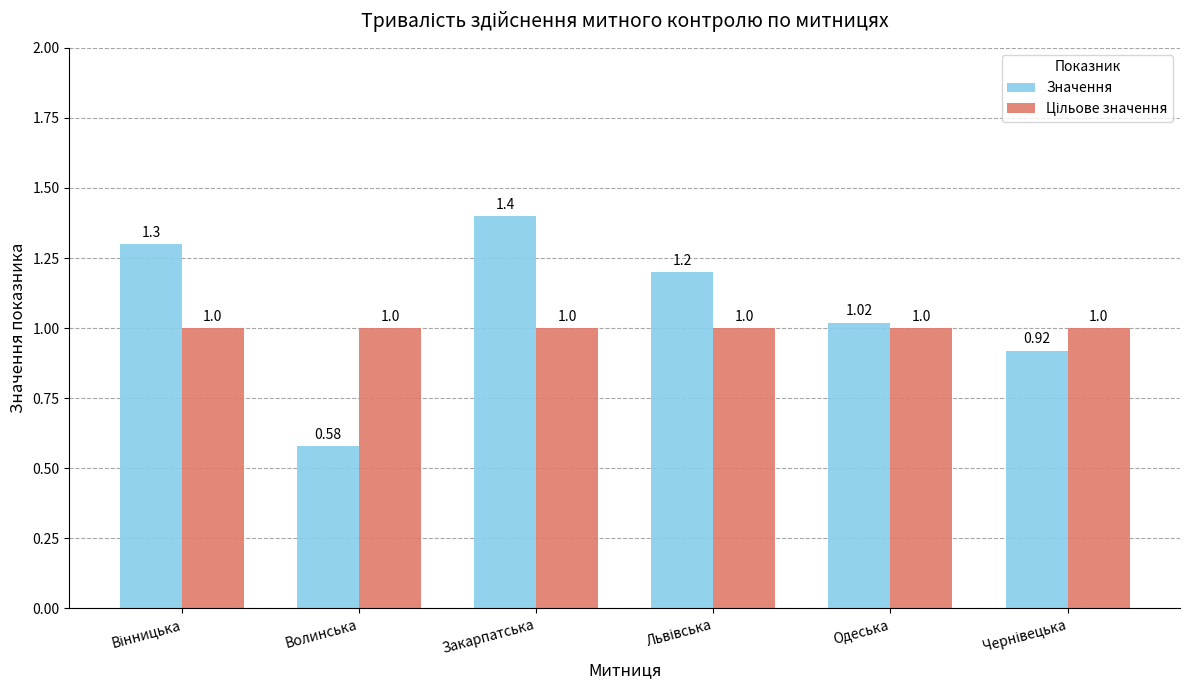

What is the average value of the Значення series?

1.1